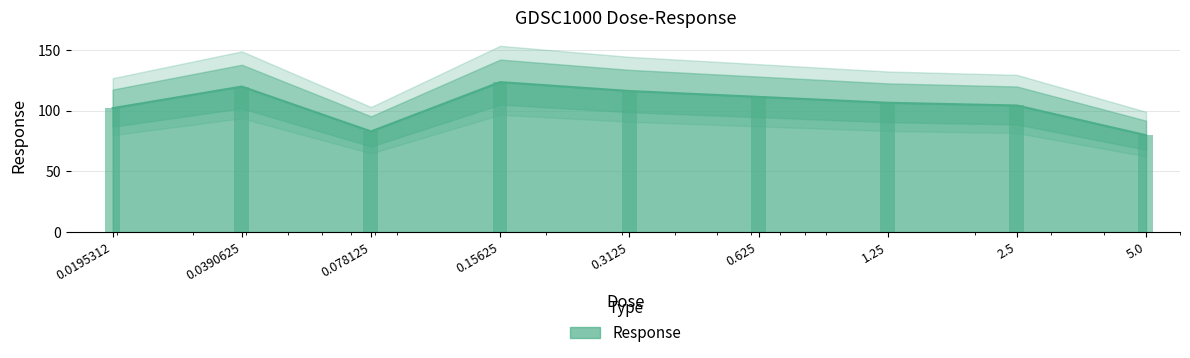

The chart shows a value of 111.3 at 0.625. True or false?

True